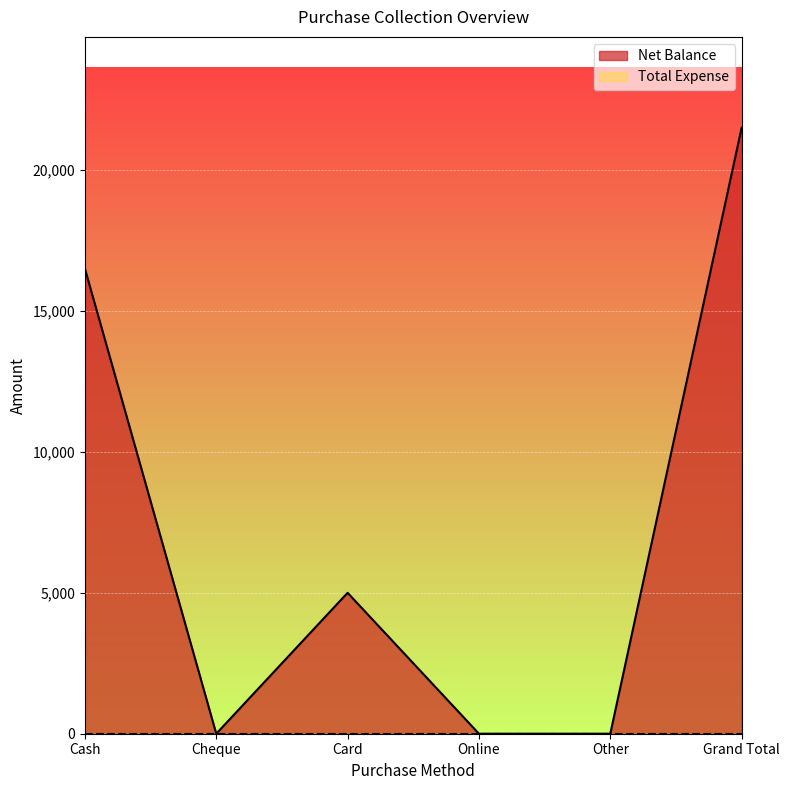

How many categories are shown in the chart?

6